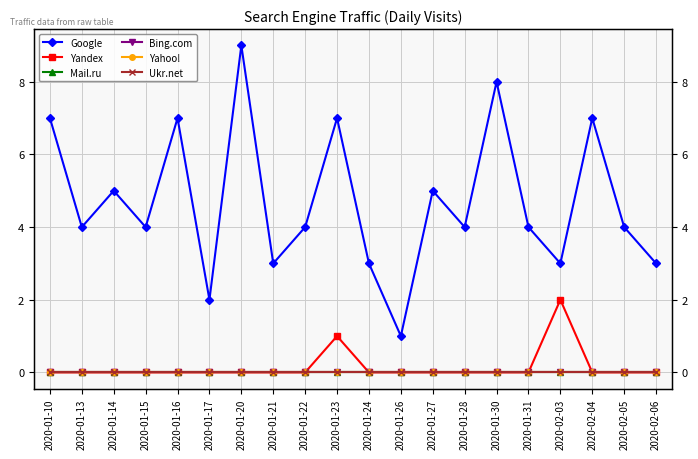

What is the value of the Google point at the 18th from the left?

7